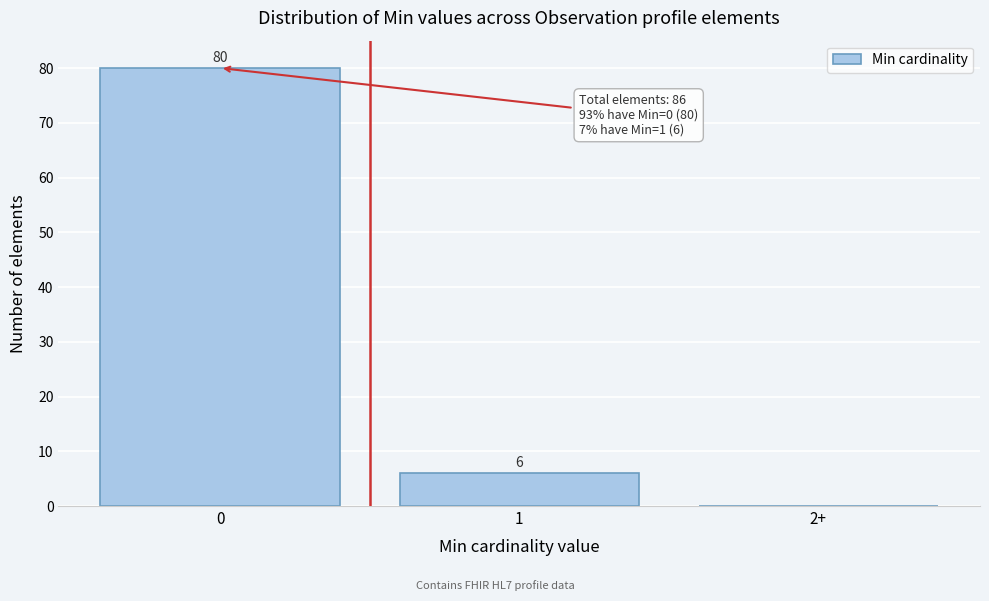

Reading right to left, what are all the values shown in this chart?

2+=0	1=6	0=80